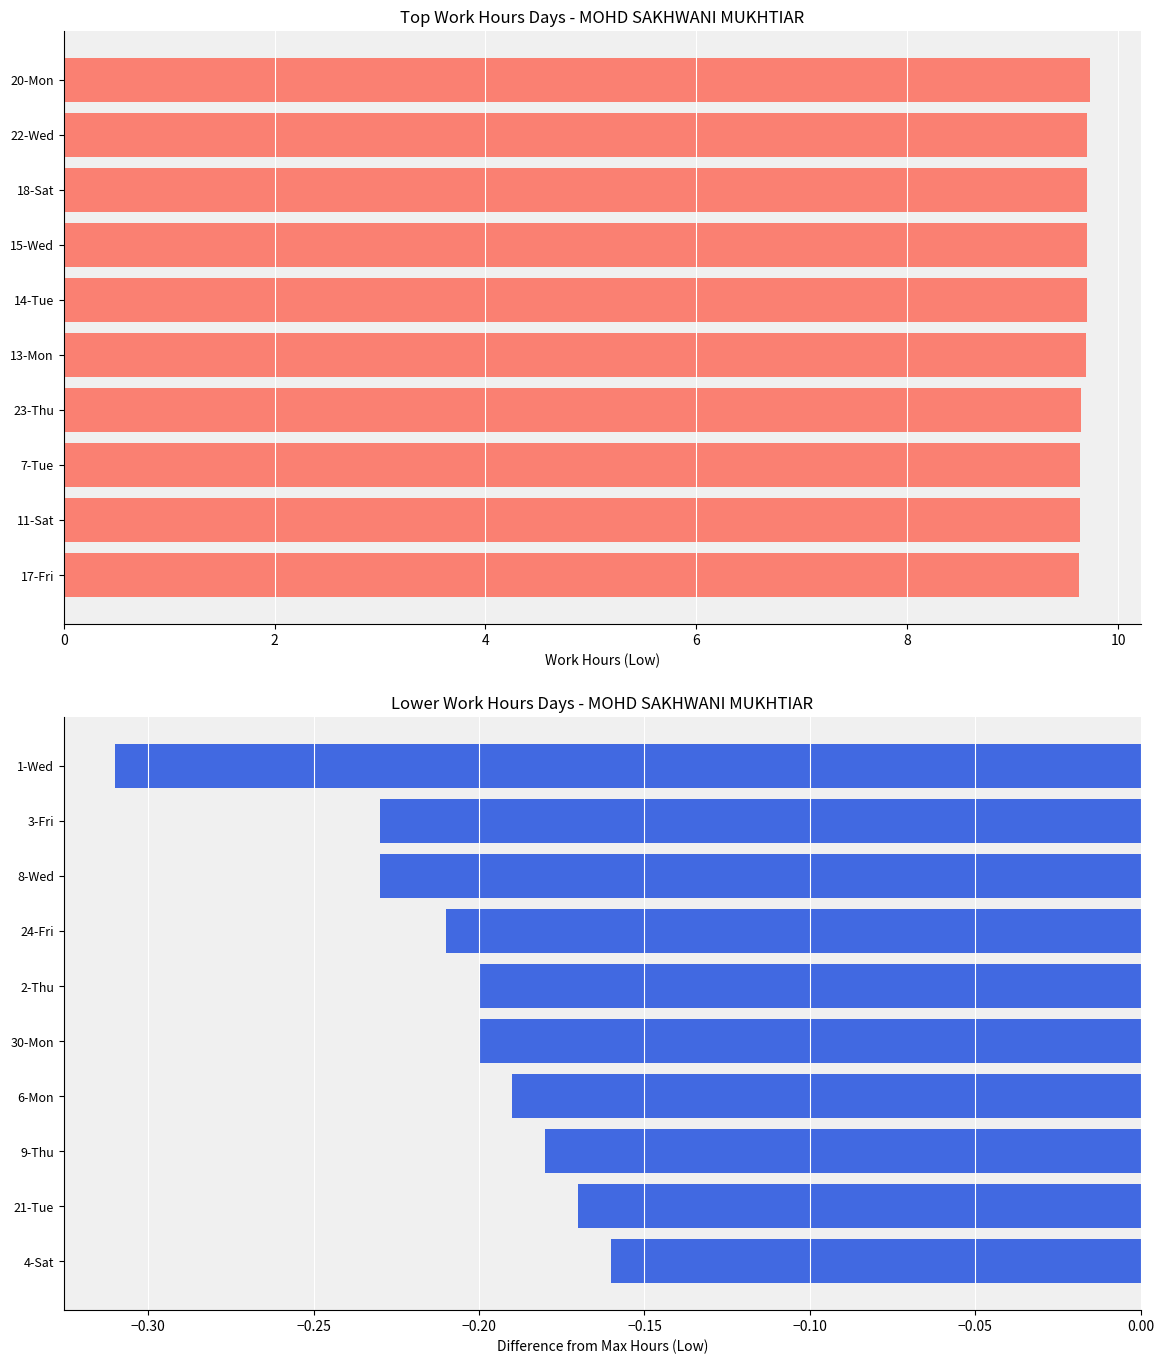

Does the chart contain stacked bars?

No